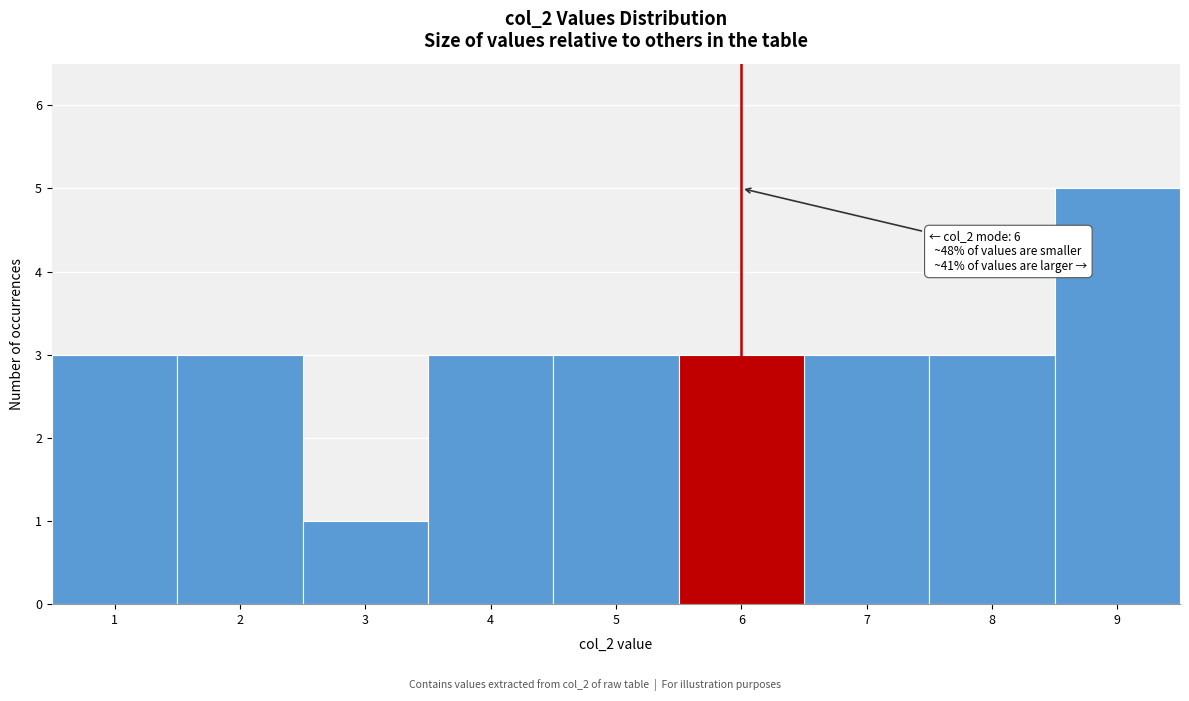

Which range on the x-axis has the tallest bar?

8.5 to 9.5